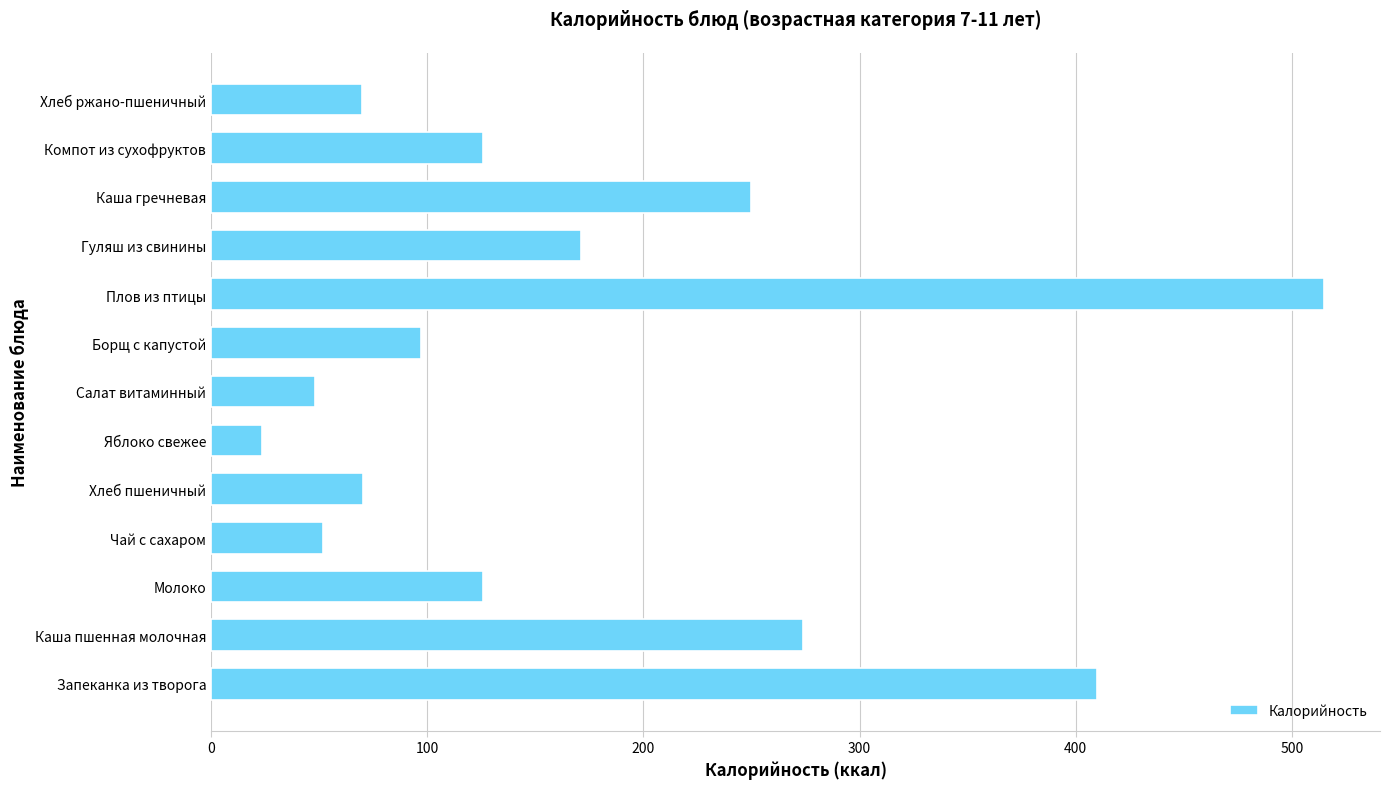

Does the chart contain stacked bars?

No